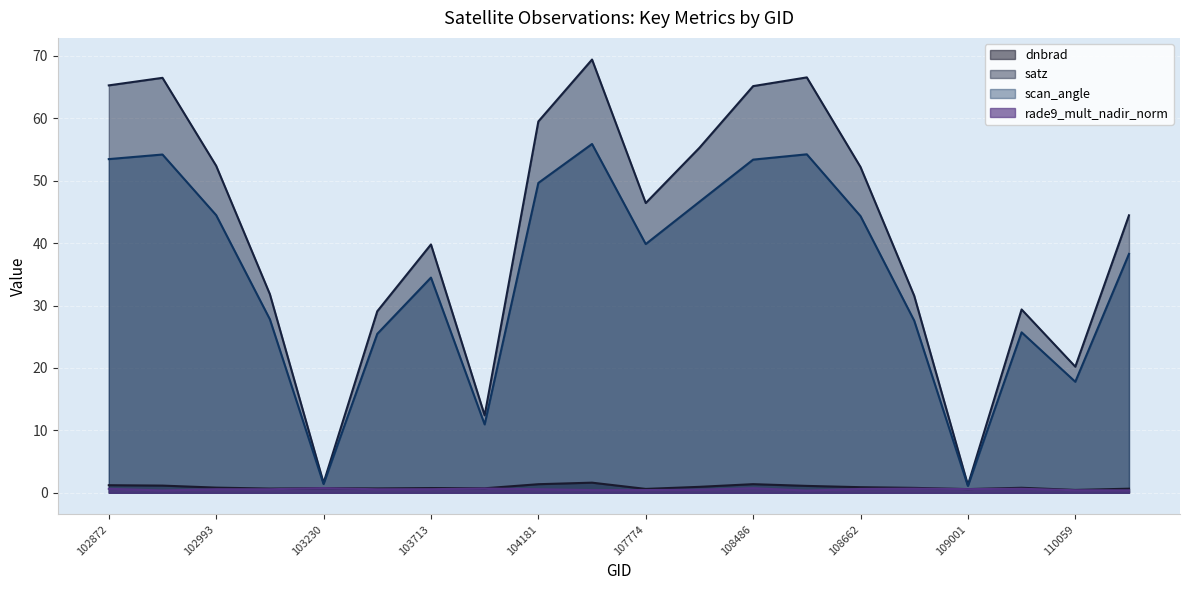

What is the lowest value of the dnbrad series?

0.4